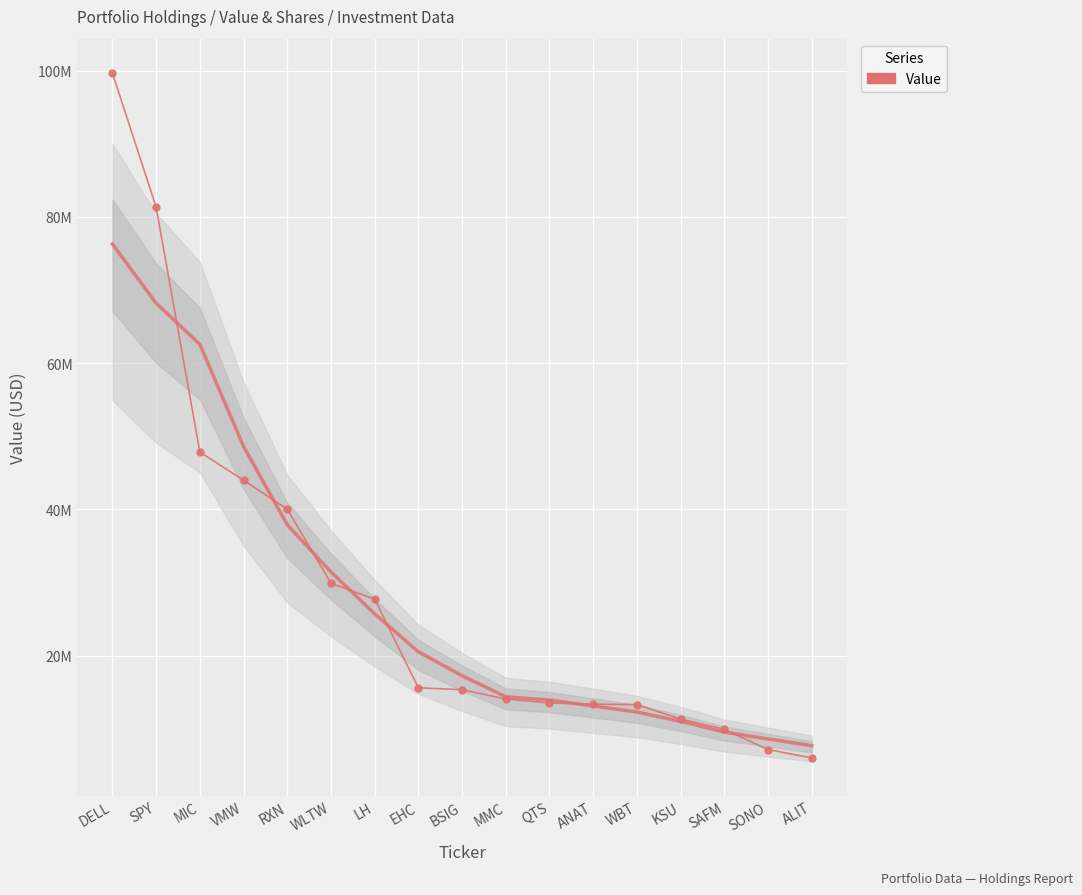

Rank the series by their maximum value, from highest to lowest.

Value, Value (smooth)